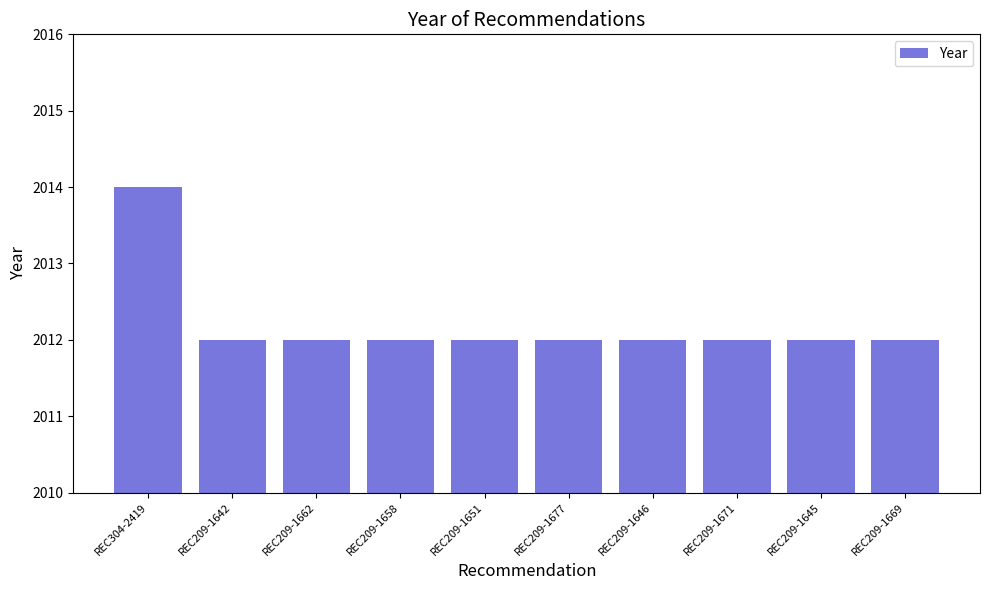

What is the ratio of the value at REC209-1677 to the value at REC209-1658?

1.0